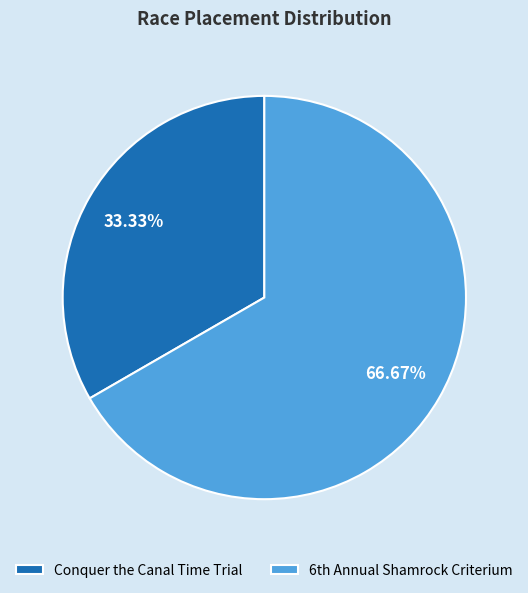

Rank the categories by value from highest to lowest.

6th Annual Shamrock Criterium, Conquer the Canal Time Trial